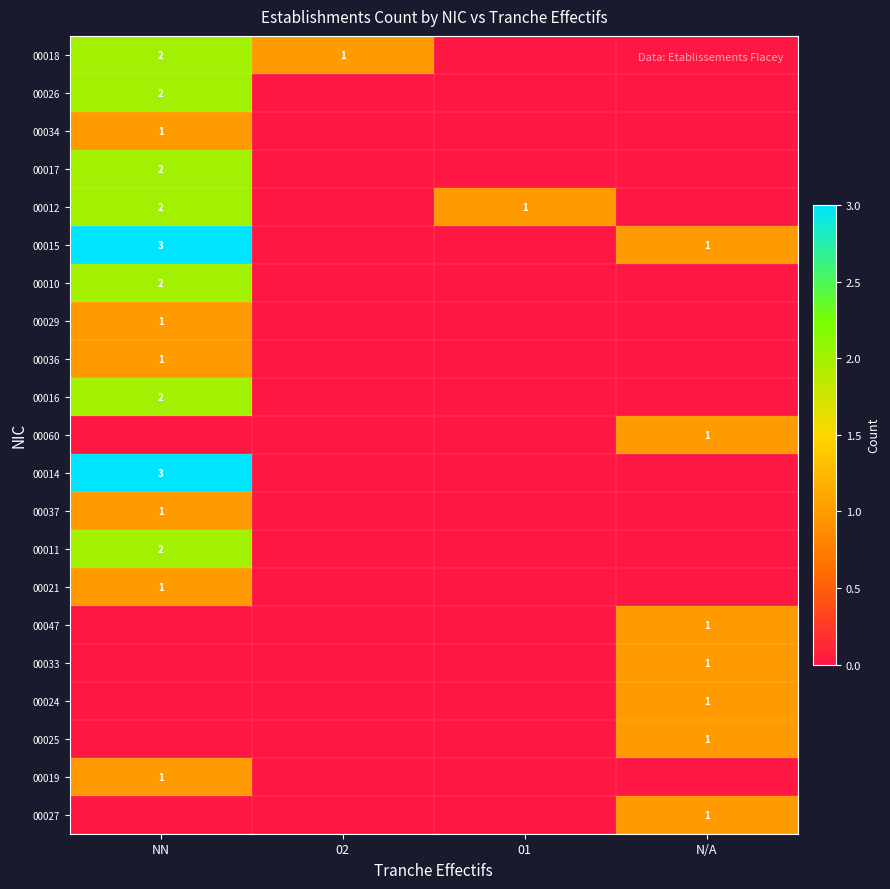

At which category is the sum across all series the highest?

NN